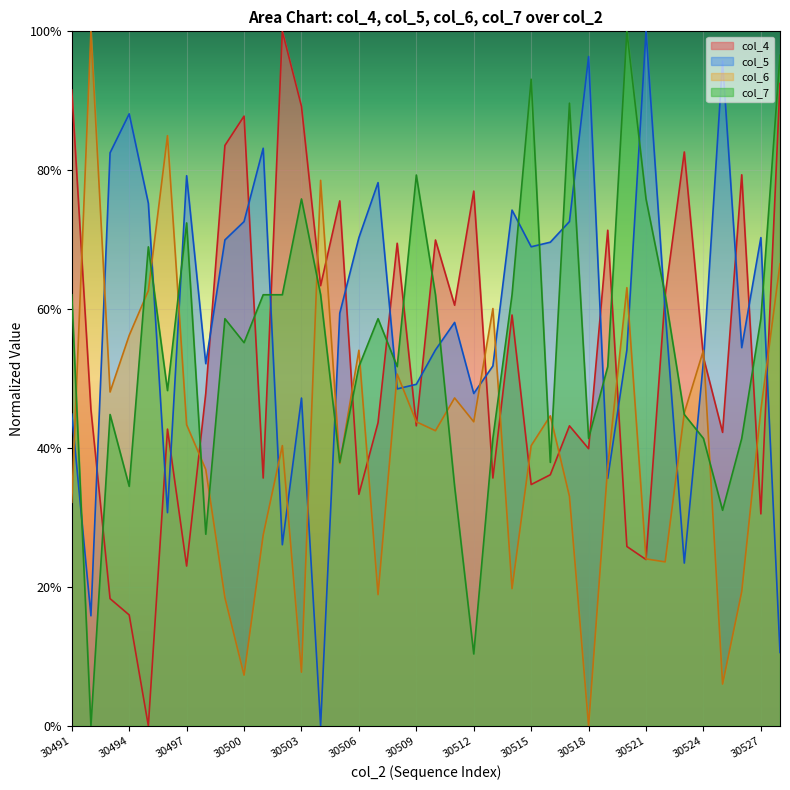

Where is col_4 nearest to the value 0?

30495